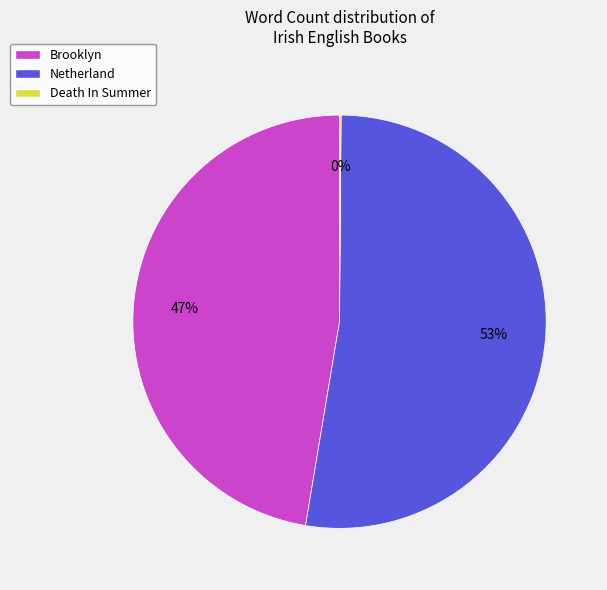

What is the ratio of the value at Netherland to the value at Brooklyn?

1.1